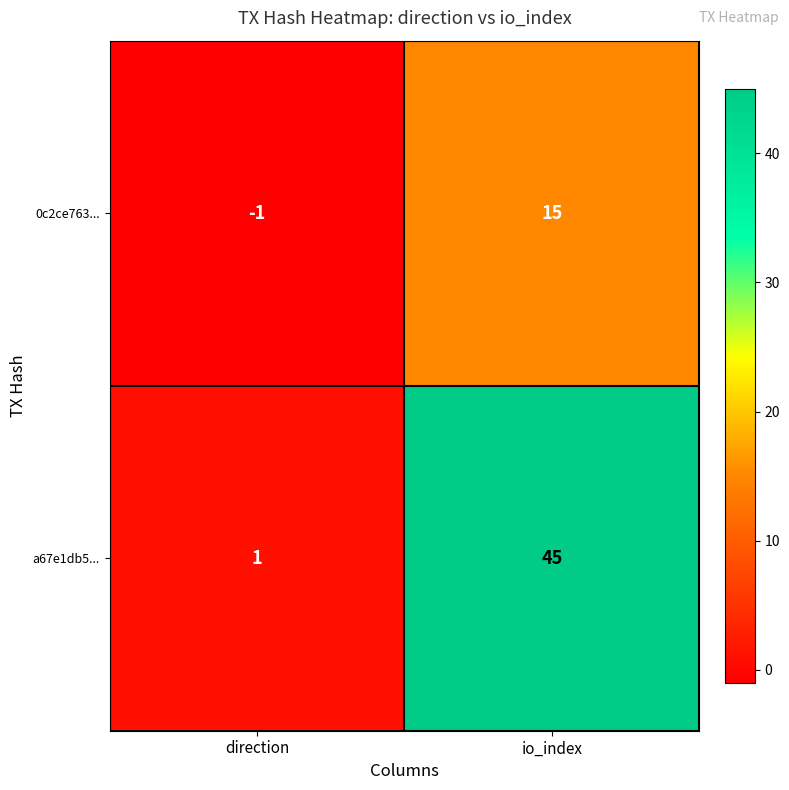

What value does the 0c2ce763... series have at io_index, to the nearest 10?

20